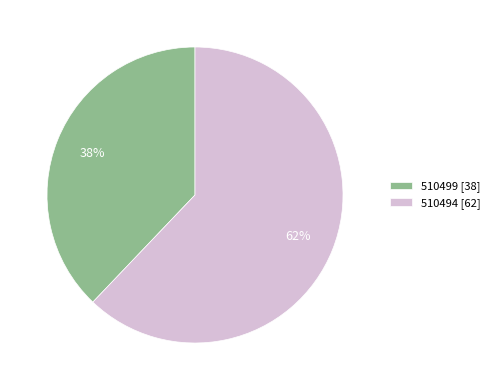

Does 510494 represent more than half of the total?

Yes